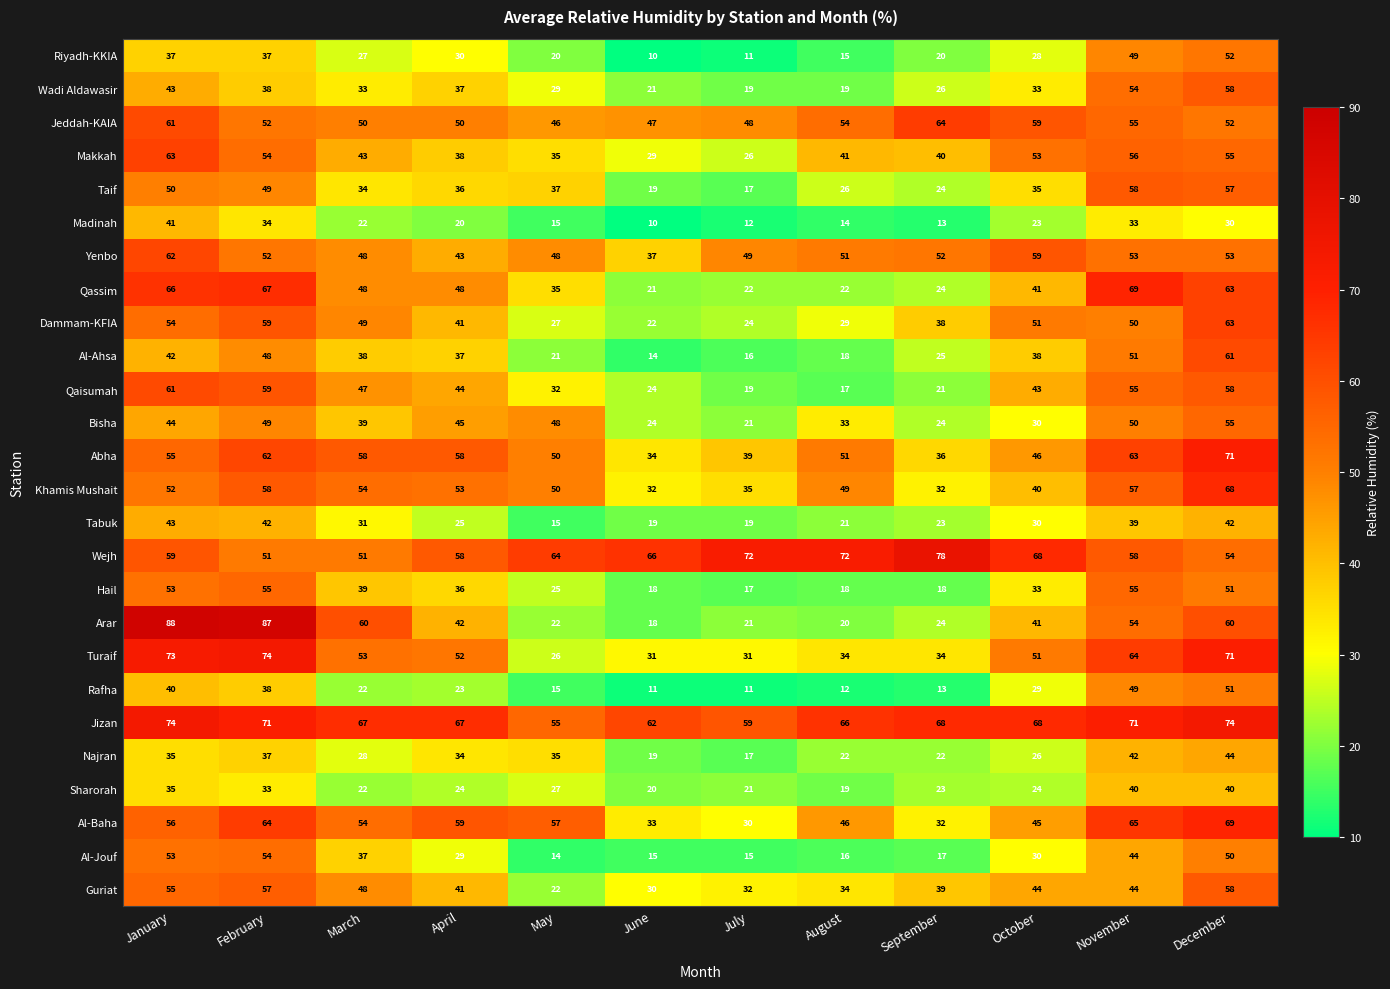

What is the difference between the second highest and minimum values in the Khamis Mushait series?

26